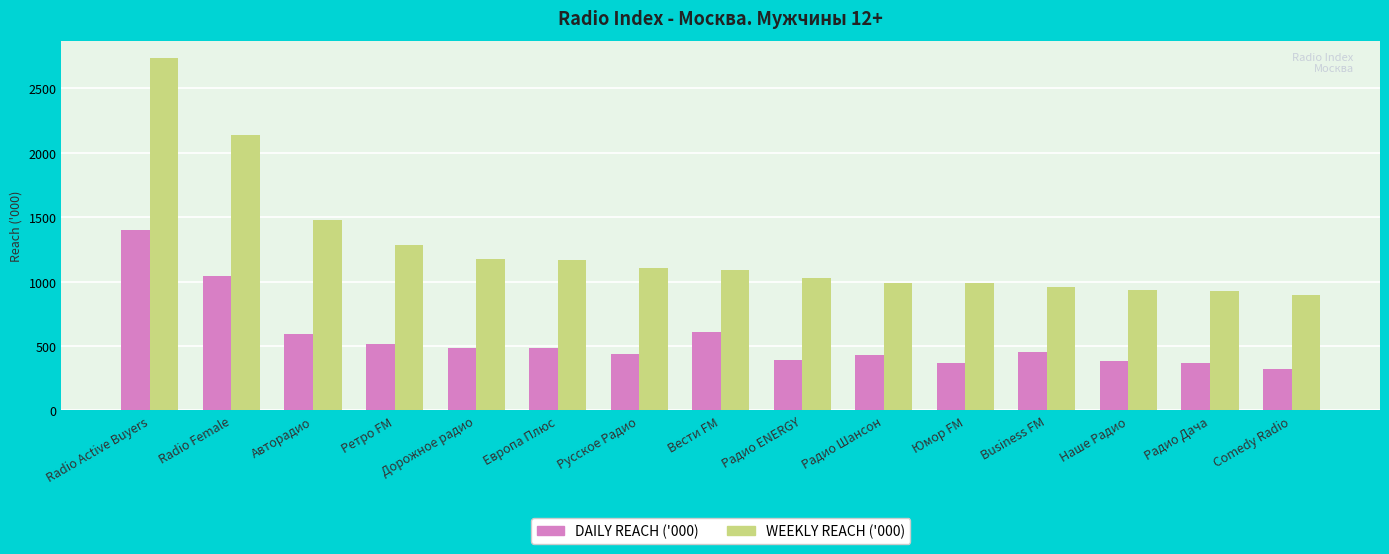

What are all the series names shown in the legend?

DAILY REACH ('000), WEEKLY REACH ('000)